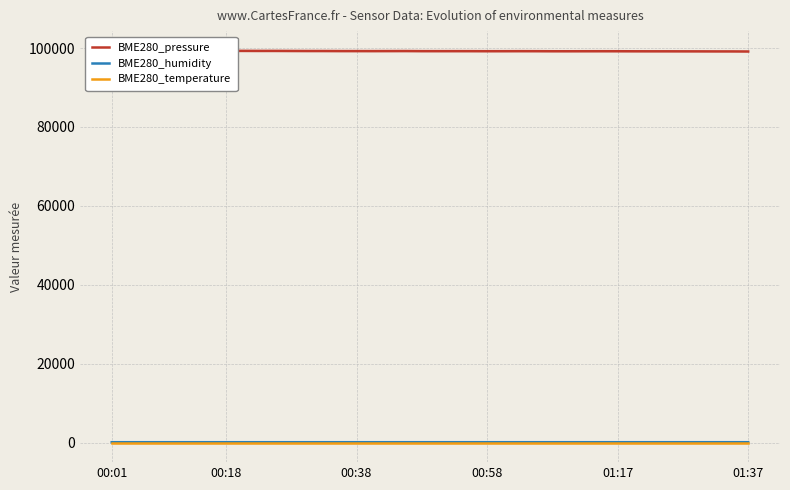

Is the value of BME280_pressure at 13 greater than the value of BME280_temperature at 16?

Yes